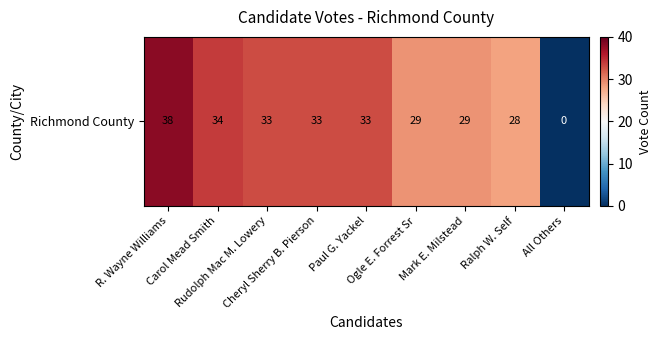

The value at Rudolph Mac M. Lowery is 33. True or false?

True